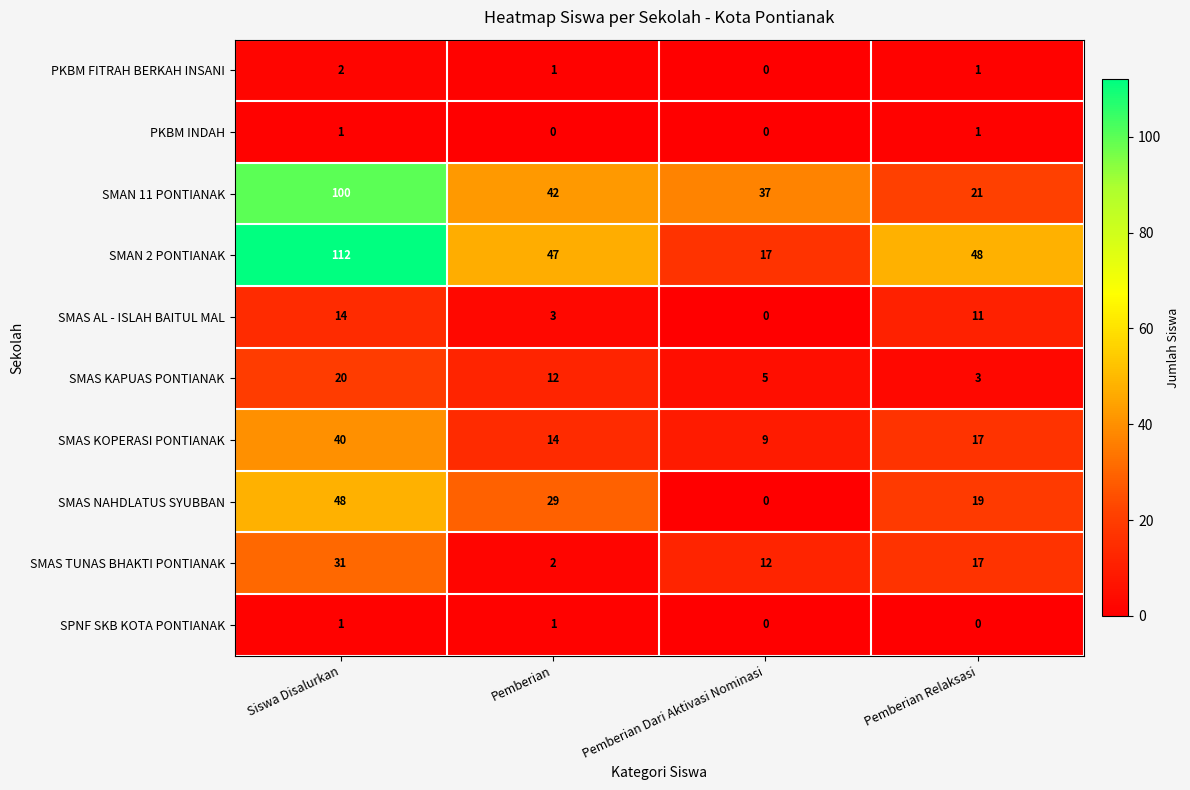

What is the difference between the maximum and second lowest values in the SMAS KOPERASI PONTIANAK series?

26